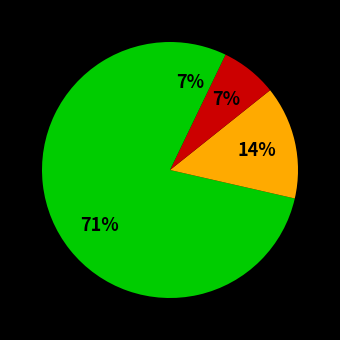

How many segments does this pie chart have?

4